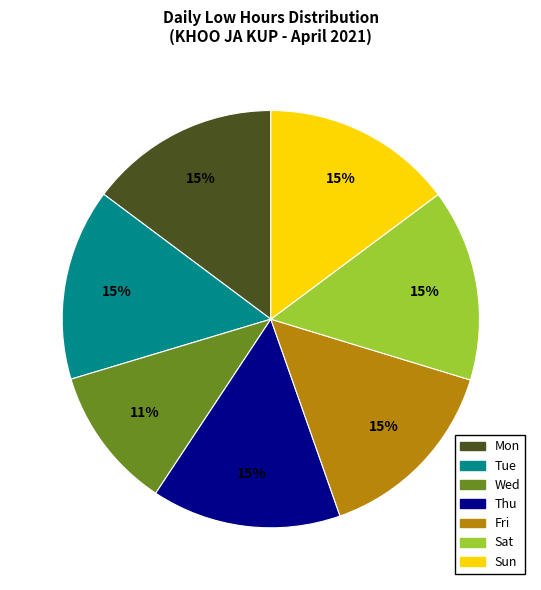

To the nearest percent, what is the difference between the largest and smallest slice percentages?

4%